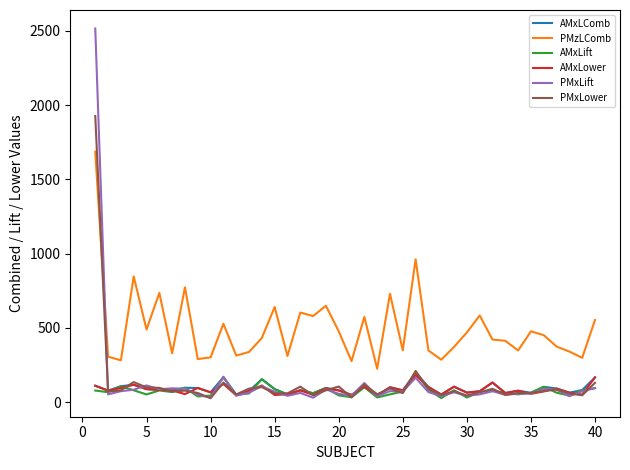

In AMxLComb, how many points are lower than both neighbors (excluding endpoints)?

14